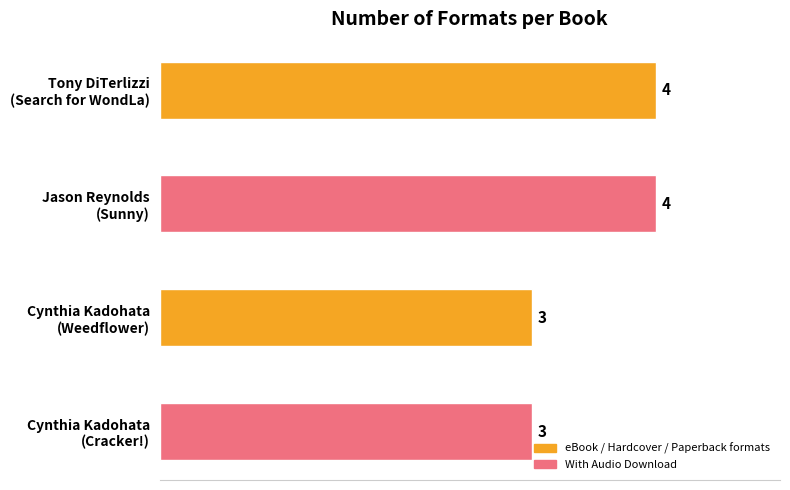

What is the difference between the second highest and second lowest values?

1